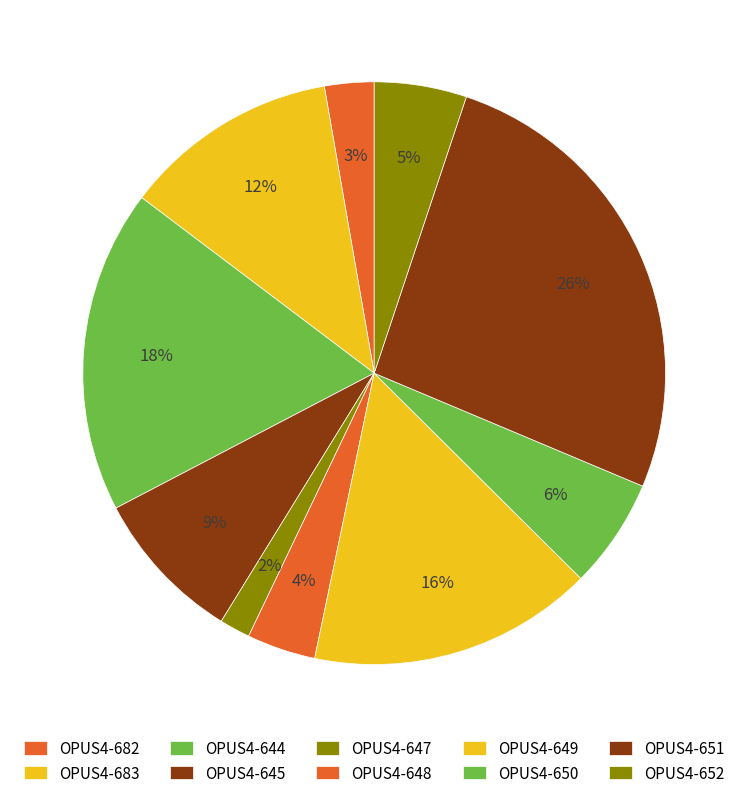

To the nearest percent, what percentage of the pie is OPUS4-651?

26%